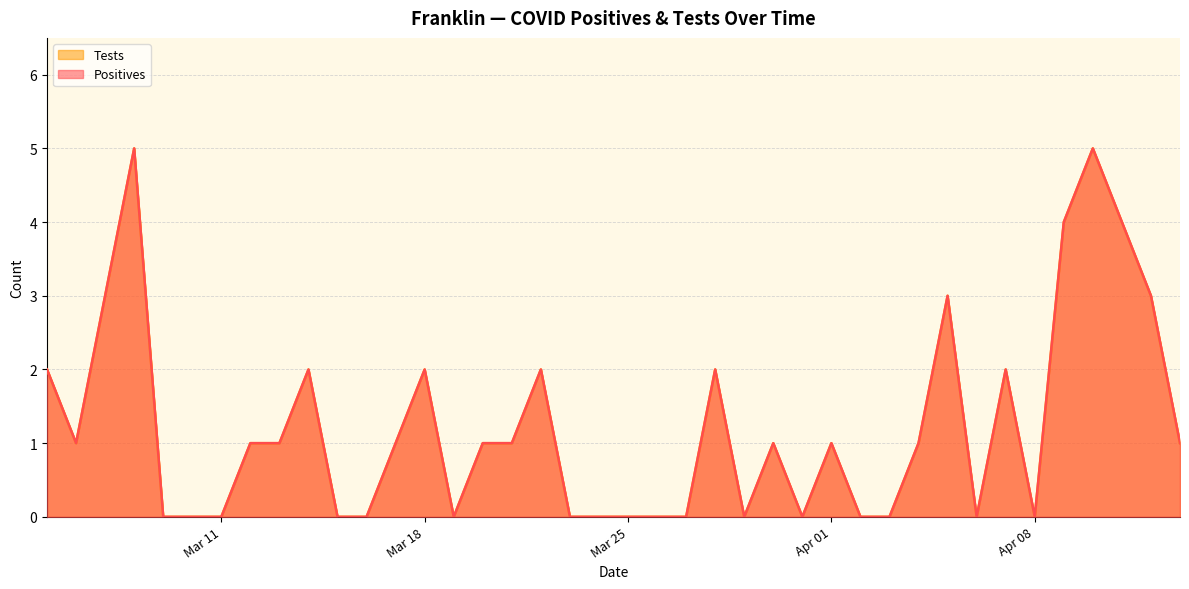

Where is the first local maximum for Positives?

3